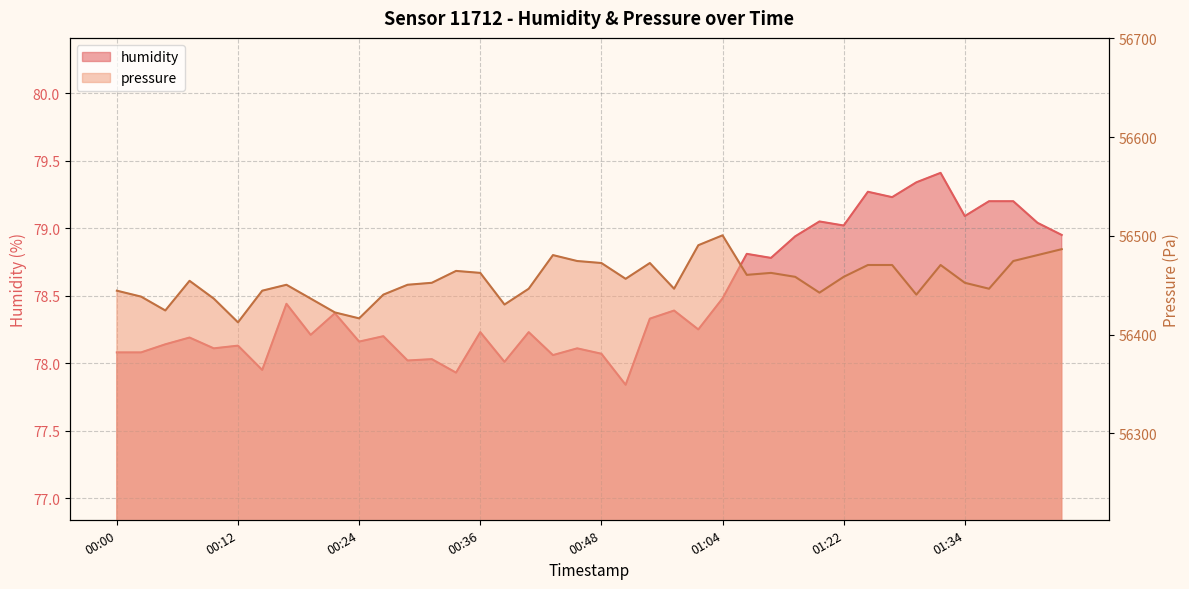

What position from the right is 00:34?

26